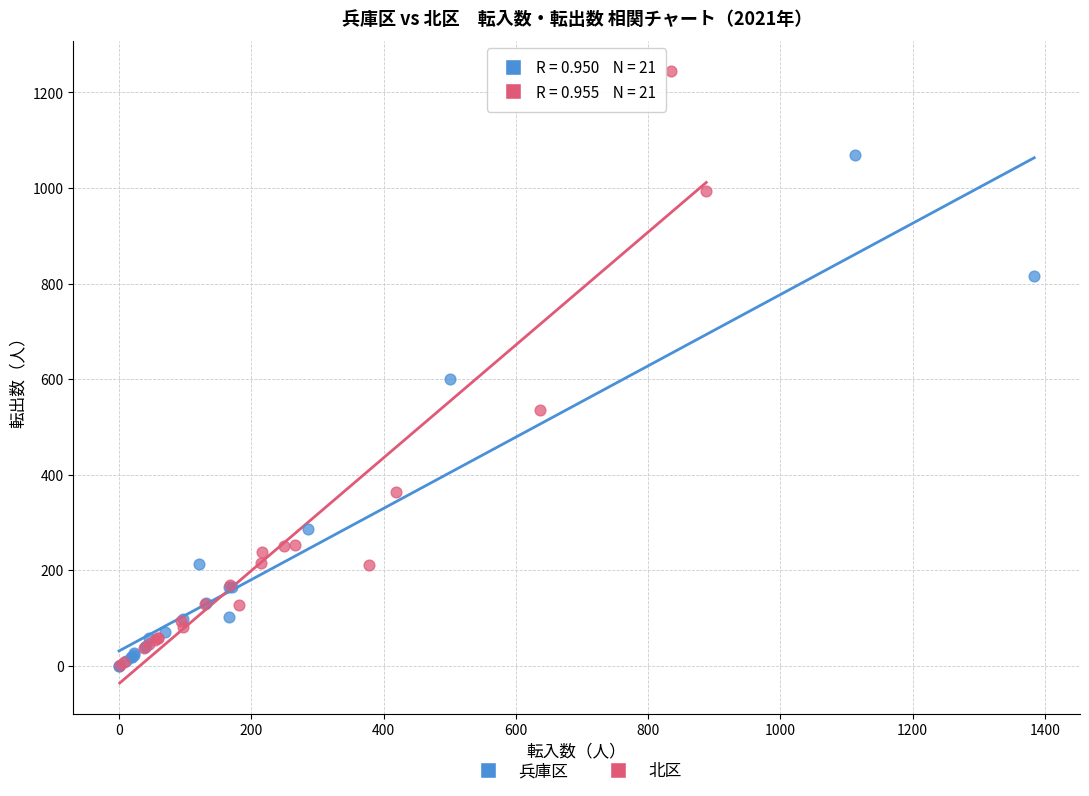

Which series has the widest spread of Y values?

北区